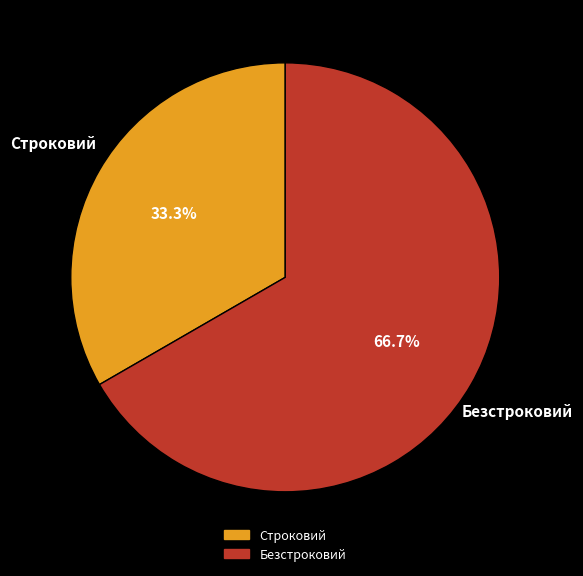

Which category accounts for the majority?

Безстроковий